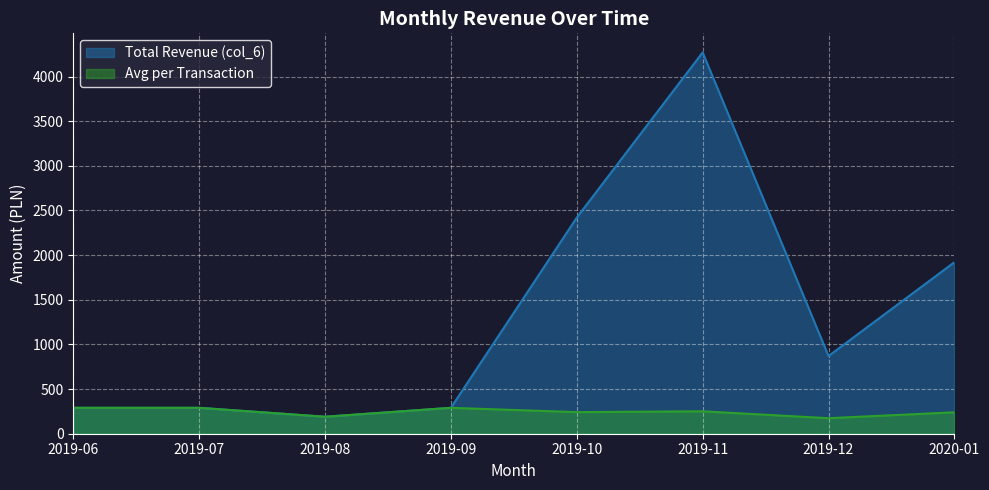

At which category does the chart reach its minimum across all series?

2019-12